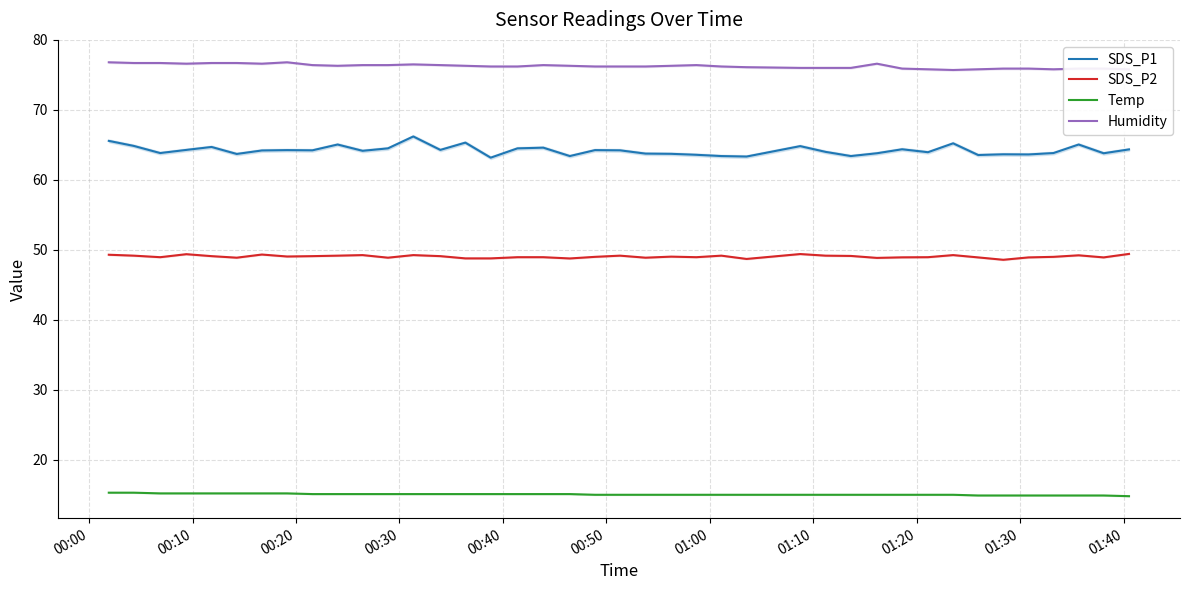

True or false: Humidity and SDS_P1 cross at least once.

False